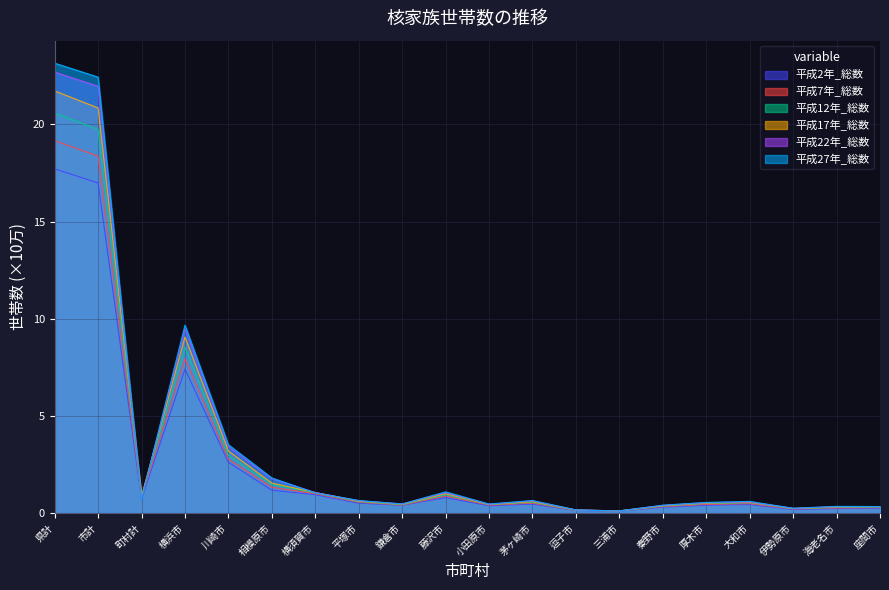

The value of 平成2年_総数 at 厚木市 is 0.1. True or false?

False